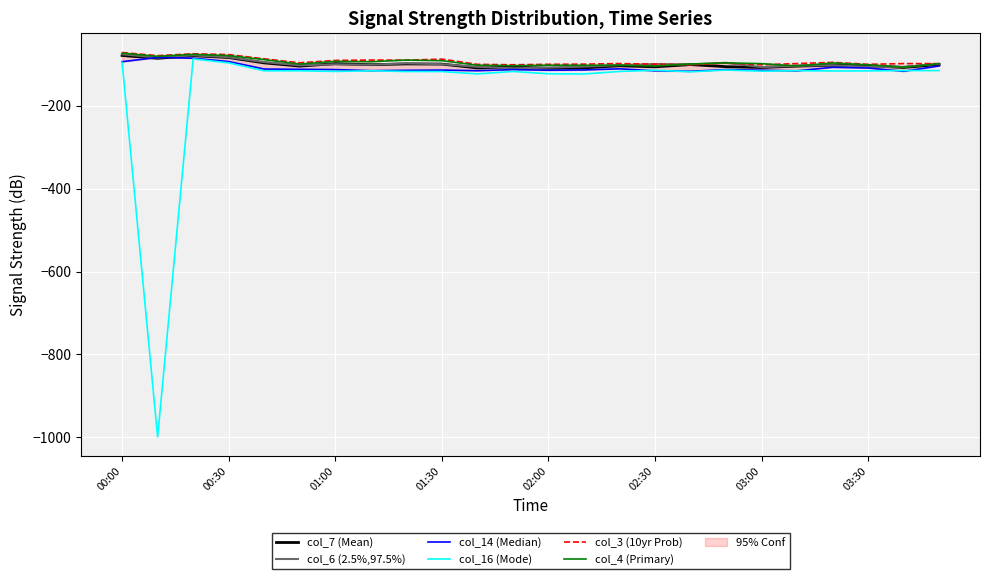

What is the smallest value displayed?

-999.0